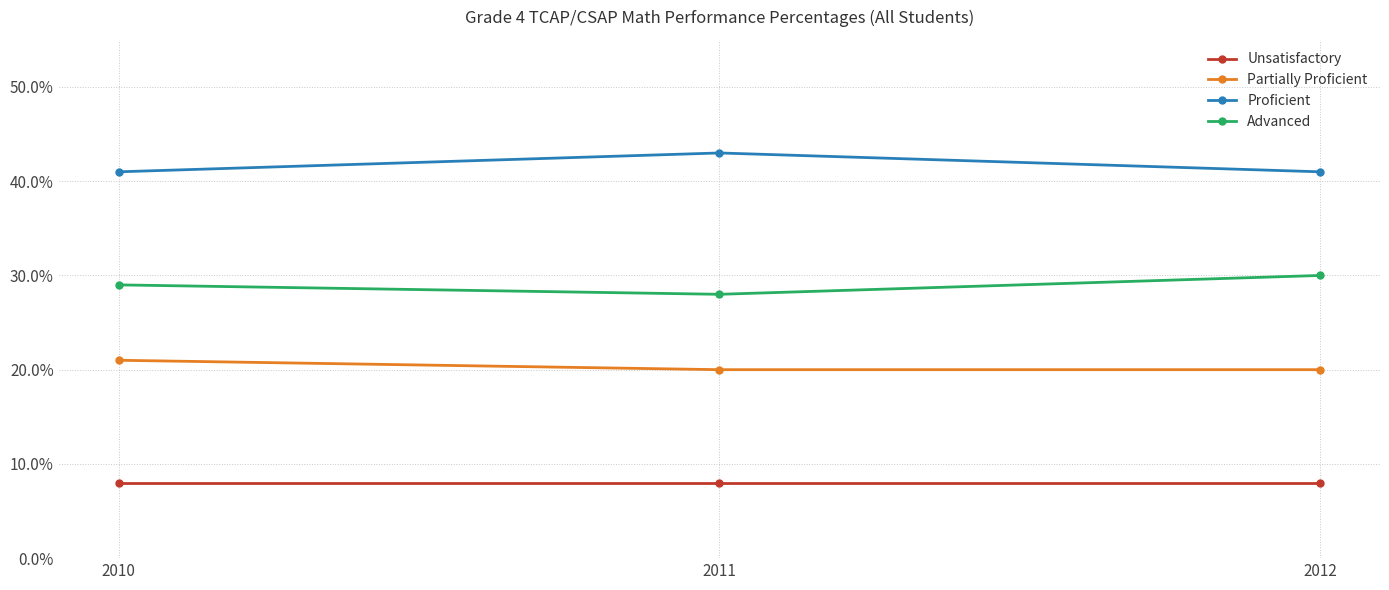

The Advanced series shows 28 at 2011. True or false?

True